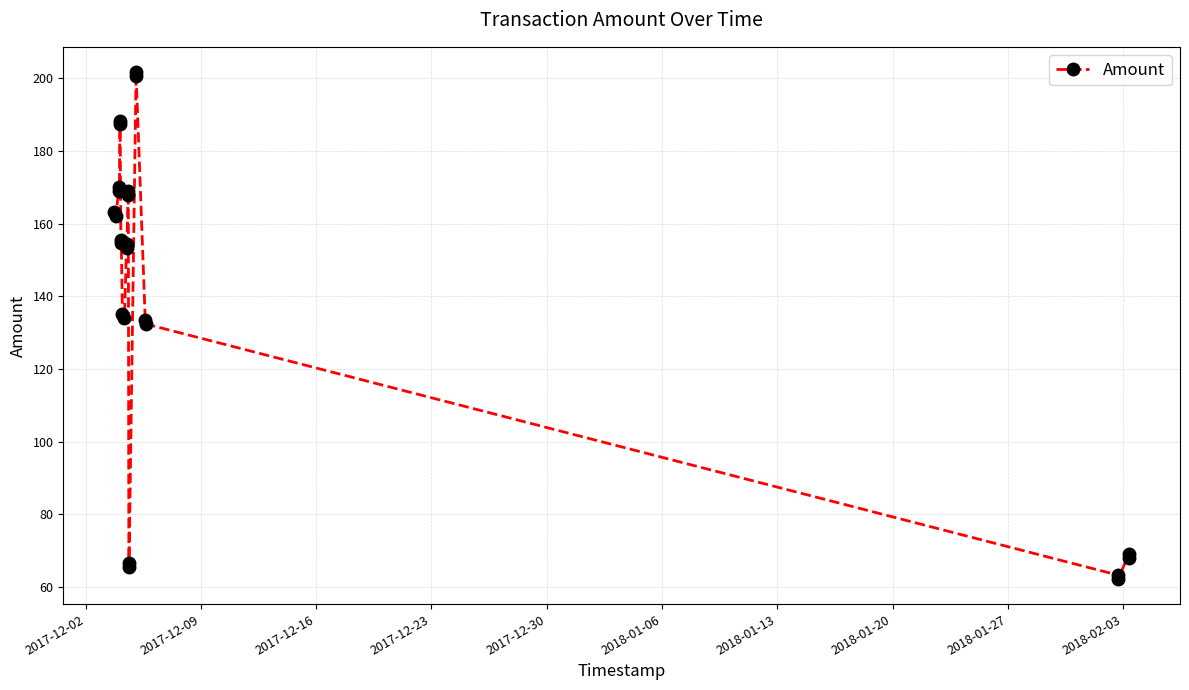

What is the maximum value shown in the chart?

201.7